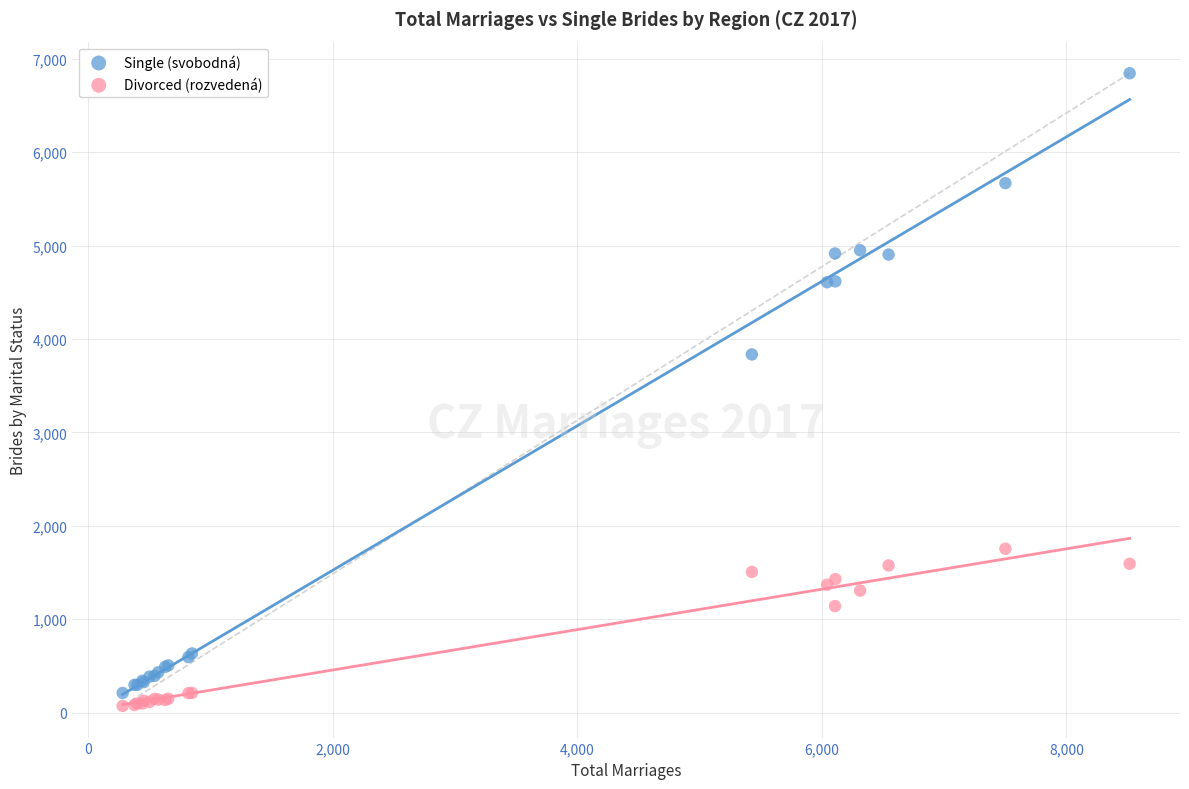

Which series has the largest Y range (max minus min)?

Single (svobodná)